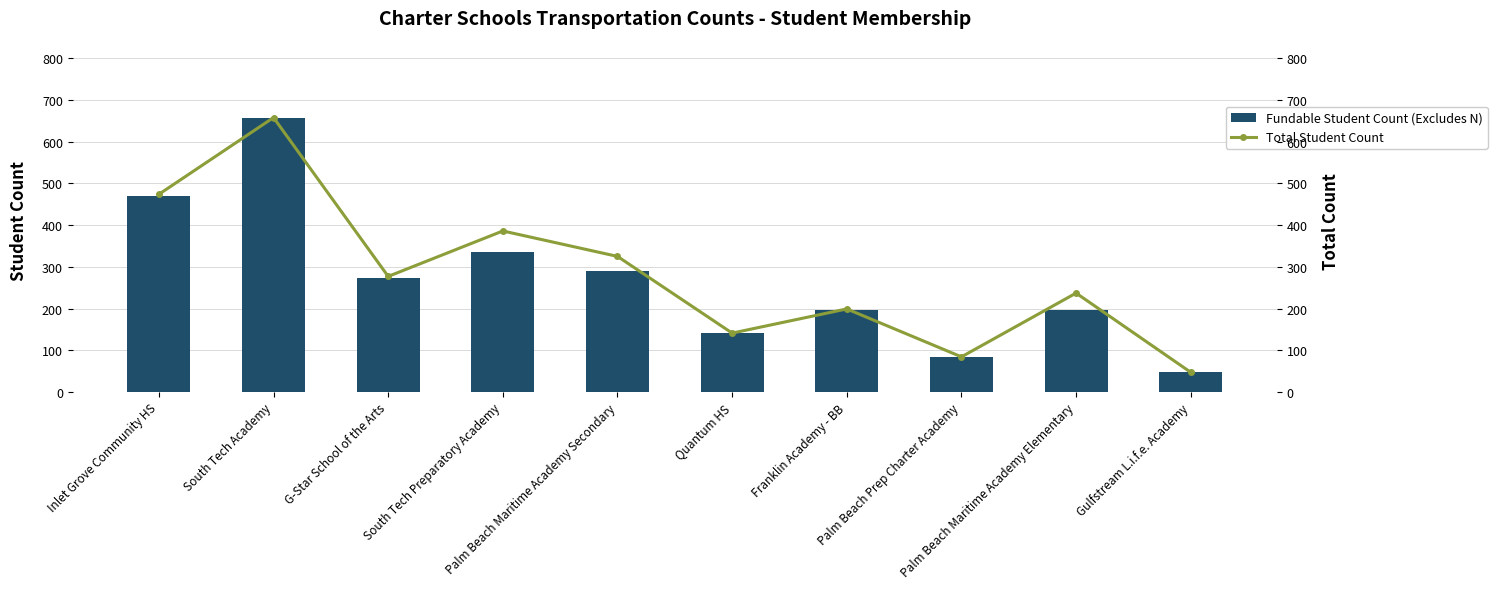

What is the maximum value for Fundable Student Count (Excludes N)?

656